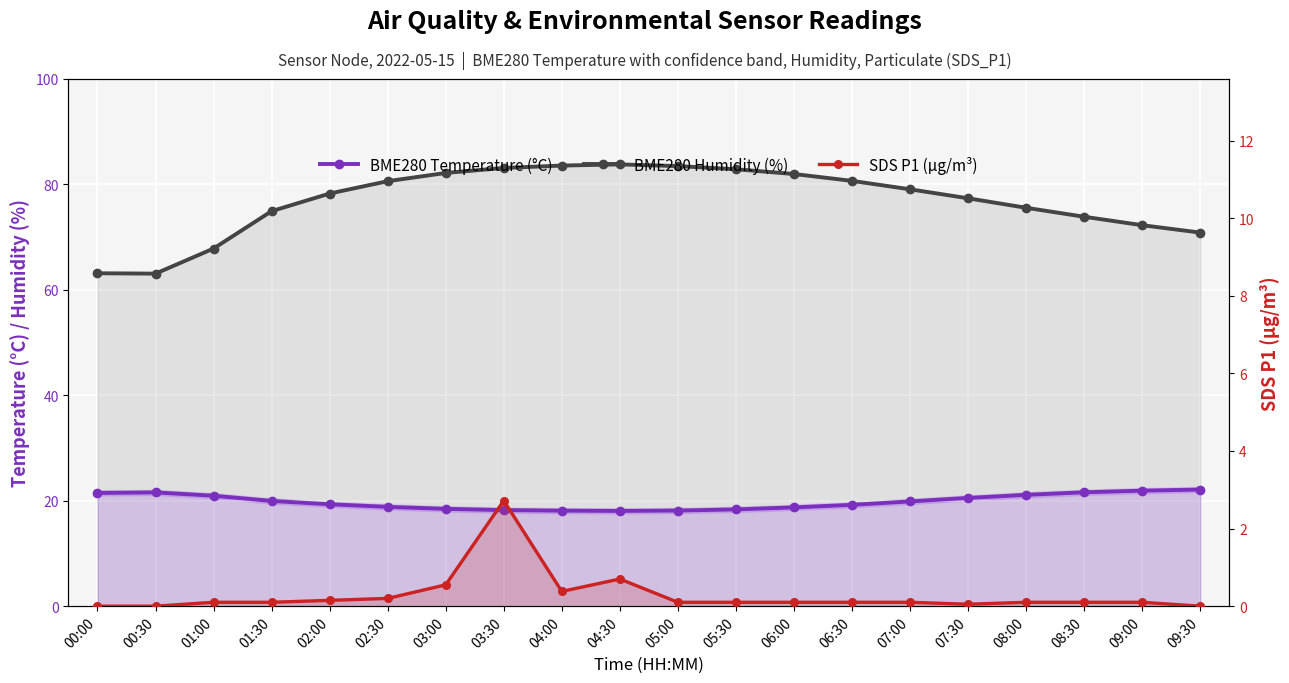

How many lines are shown in the chart?

3